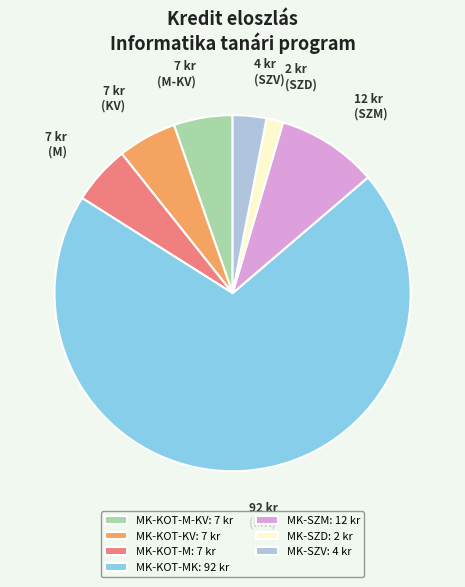

Does any single category account for the majority?

Yes